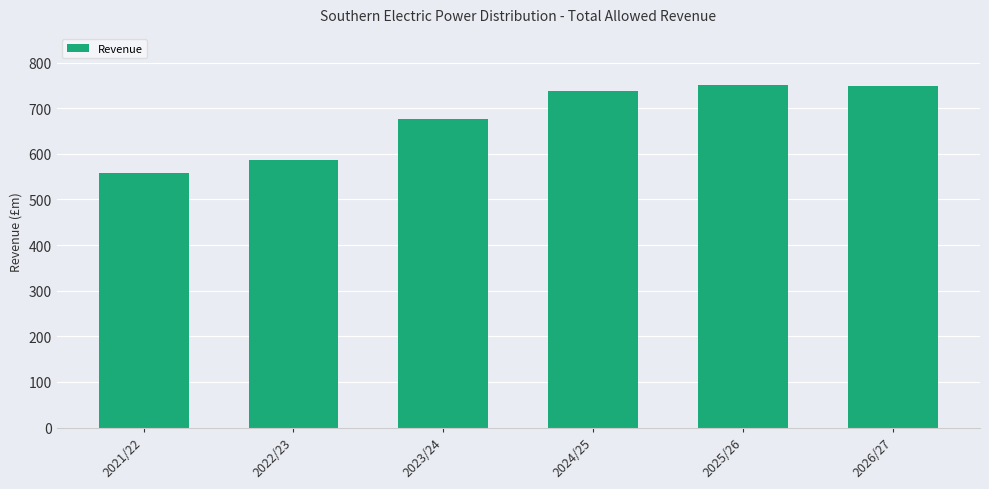

Is it true that the value at 2021/22 is 748.9?

False